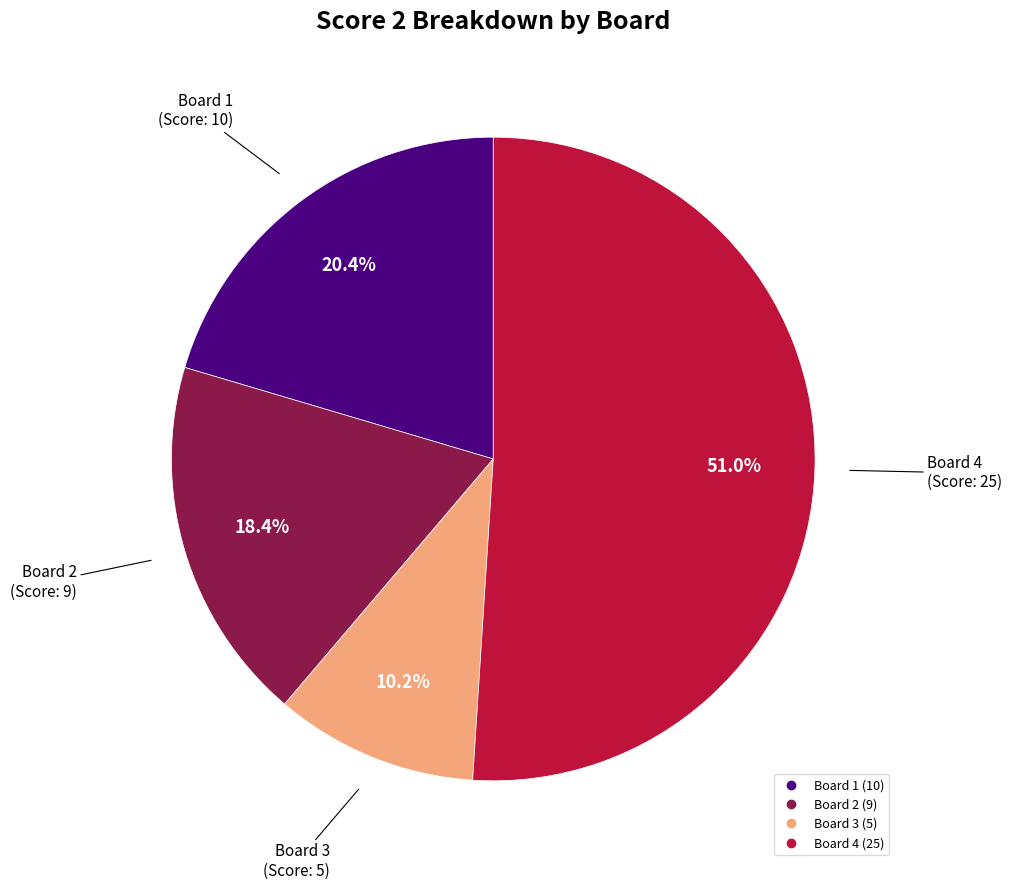

Is there any slice that represents more than half of the pie?

Yes